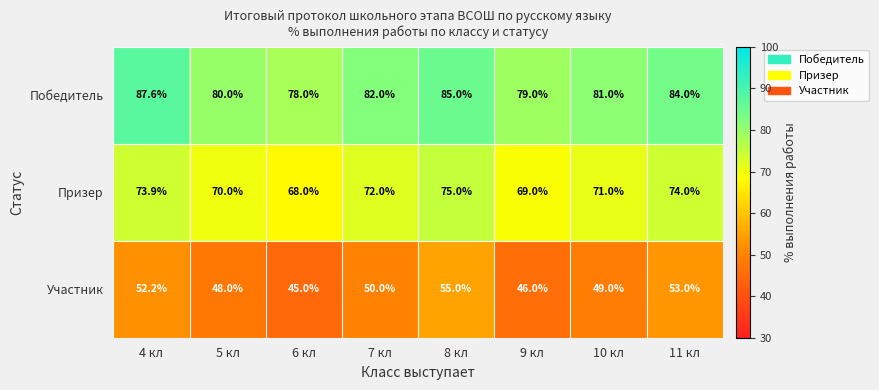

At how many categories does at least one series exceed 45?

8